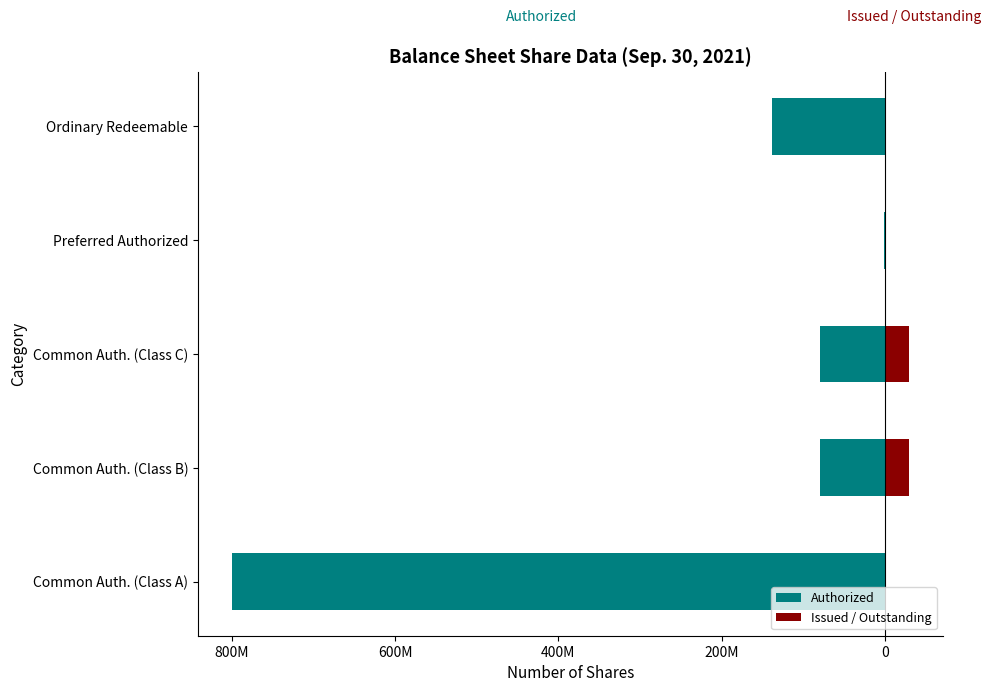

How many data points in Authorized are above -80000000?

1